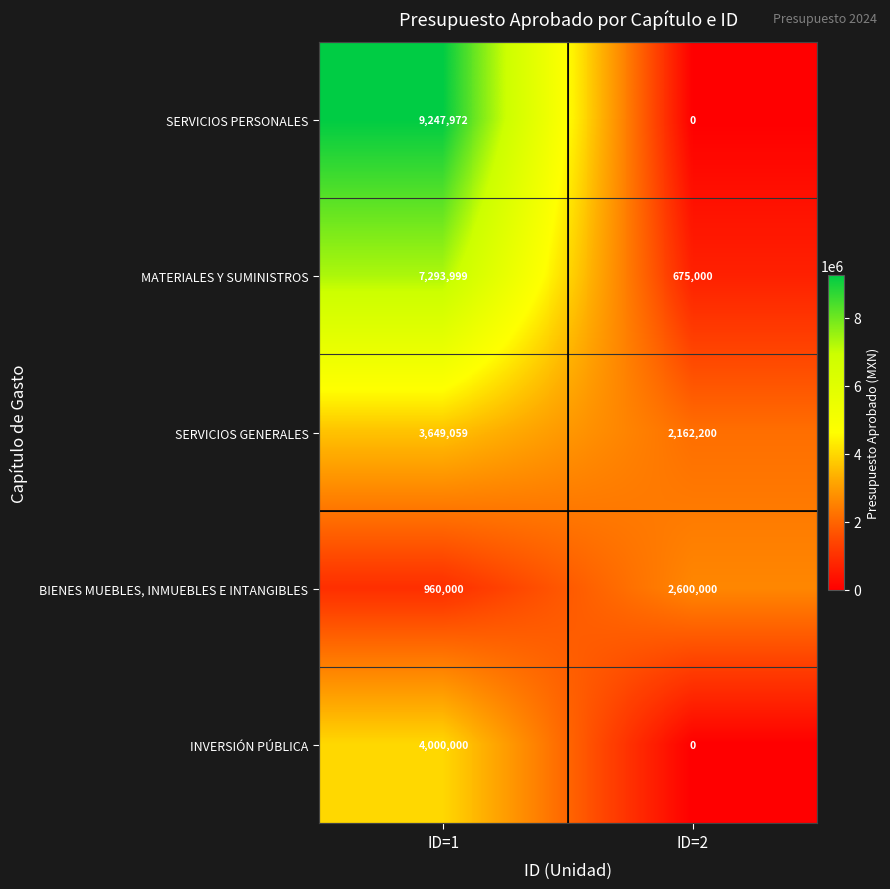

What is the total value across all series at ID=2?

5437200